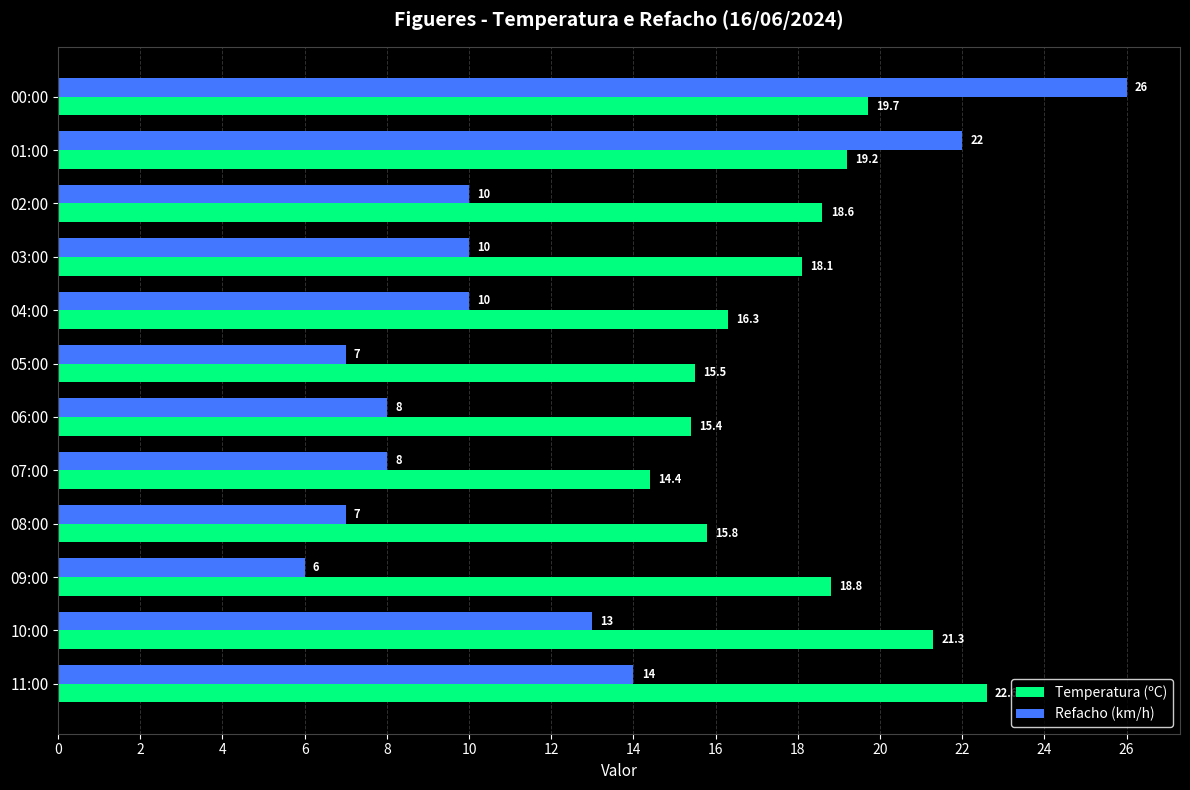

Rank the series by their average value, from lowest to highest.

Refacho (km/h), Temperatura (ºC)